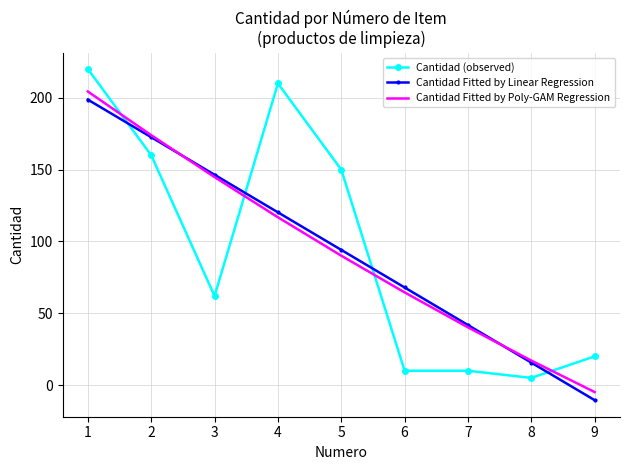

Which series ends up on top after the final intersection of Cantidad Fitted by Poly-GAM Regression and Cantidad (observed)?

Cantidad (observed)